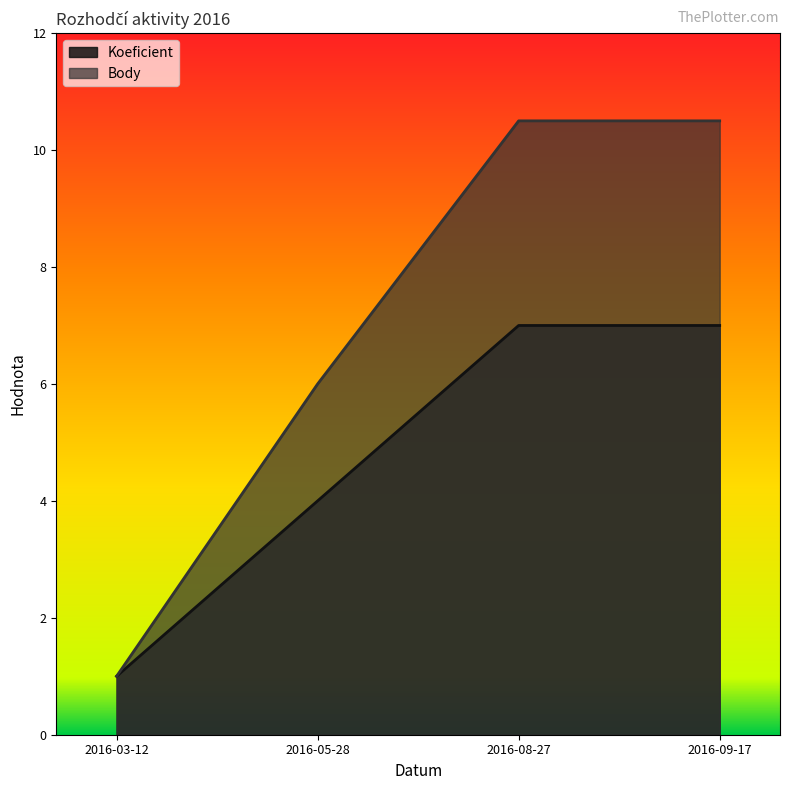

What is the value of the Body point at the 3rd from the left?

10.5